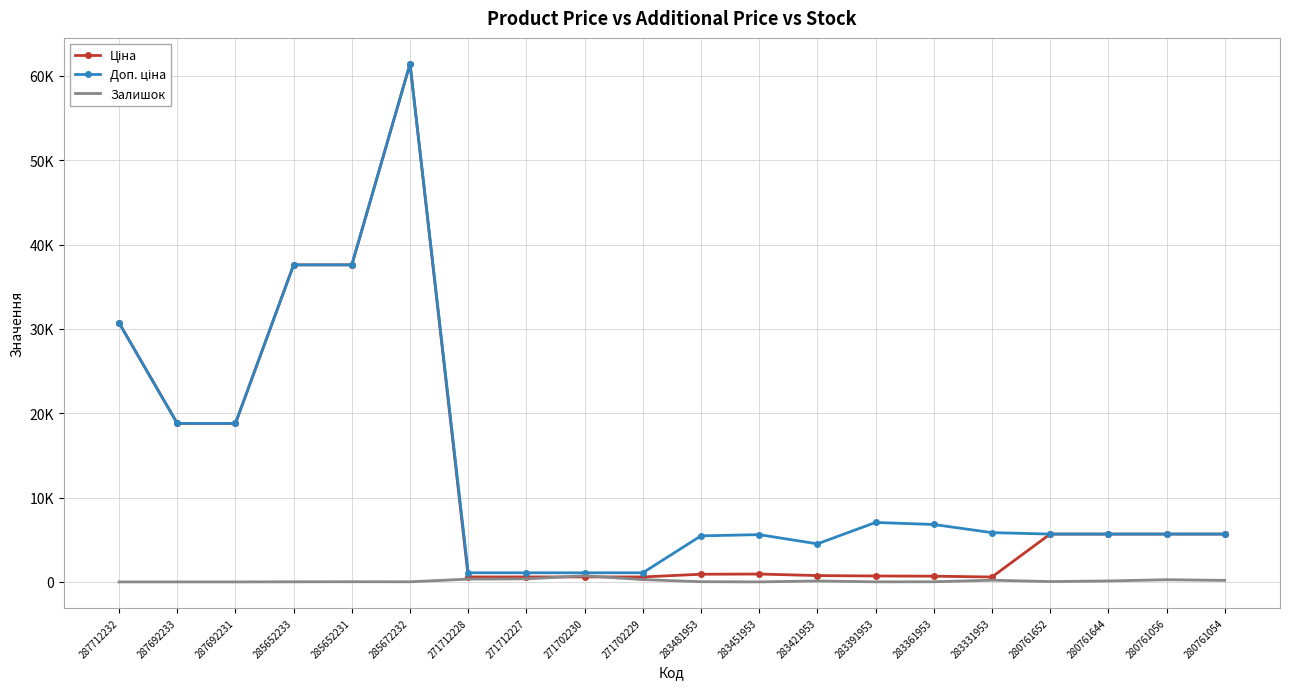

What is the greatest value displayed?

61434.3